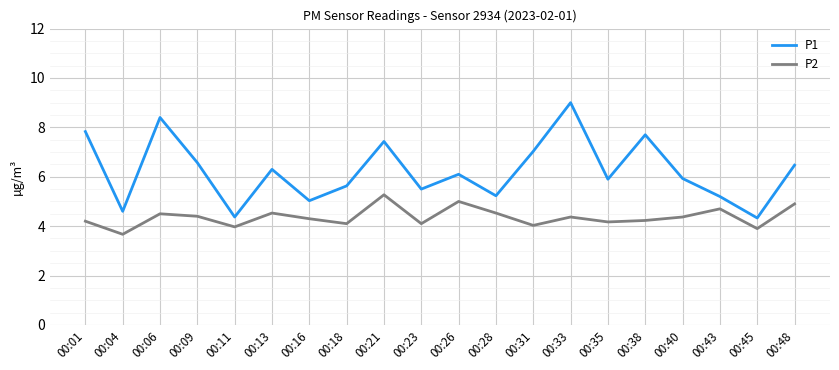

What is the sum of the P1 values at 00:48 and 00:31?

13.5